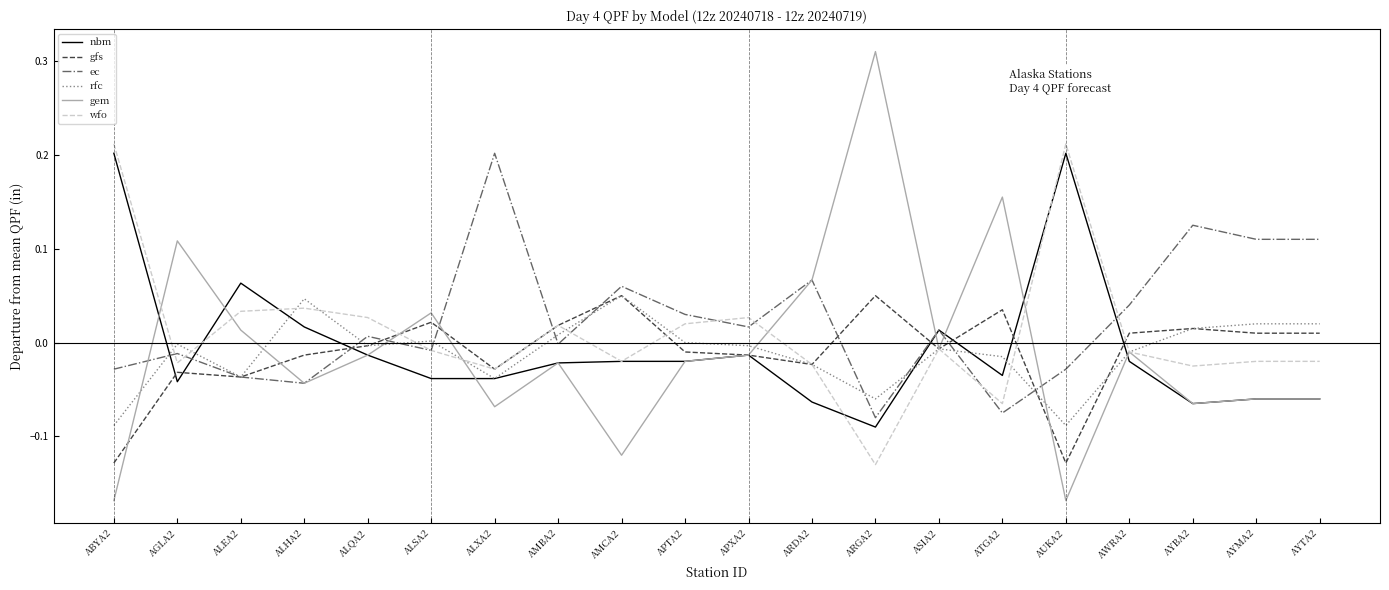

What position from the right is AUKA2?

5